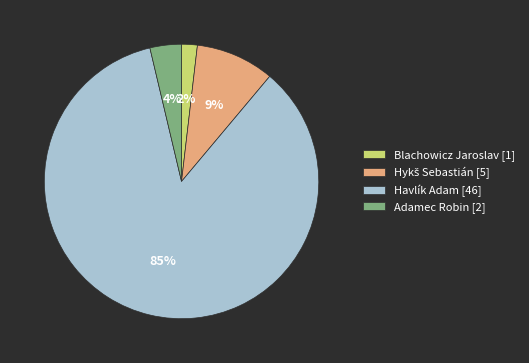

Is there any slice that represents more than half of the pie?

Yes